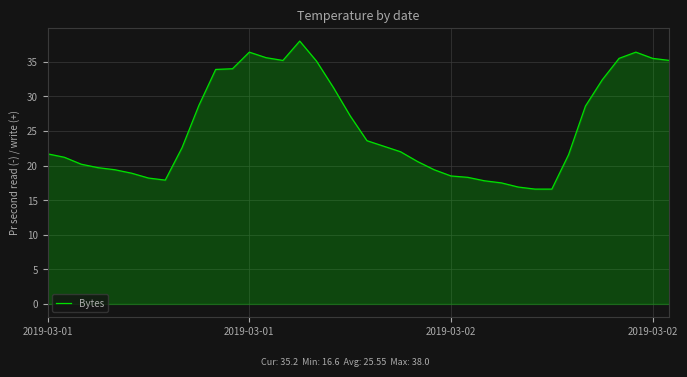

Count the number of categories in the chart.

38